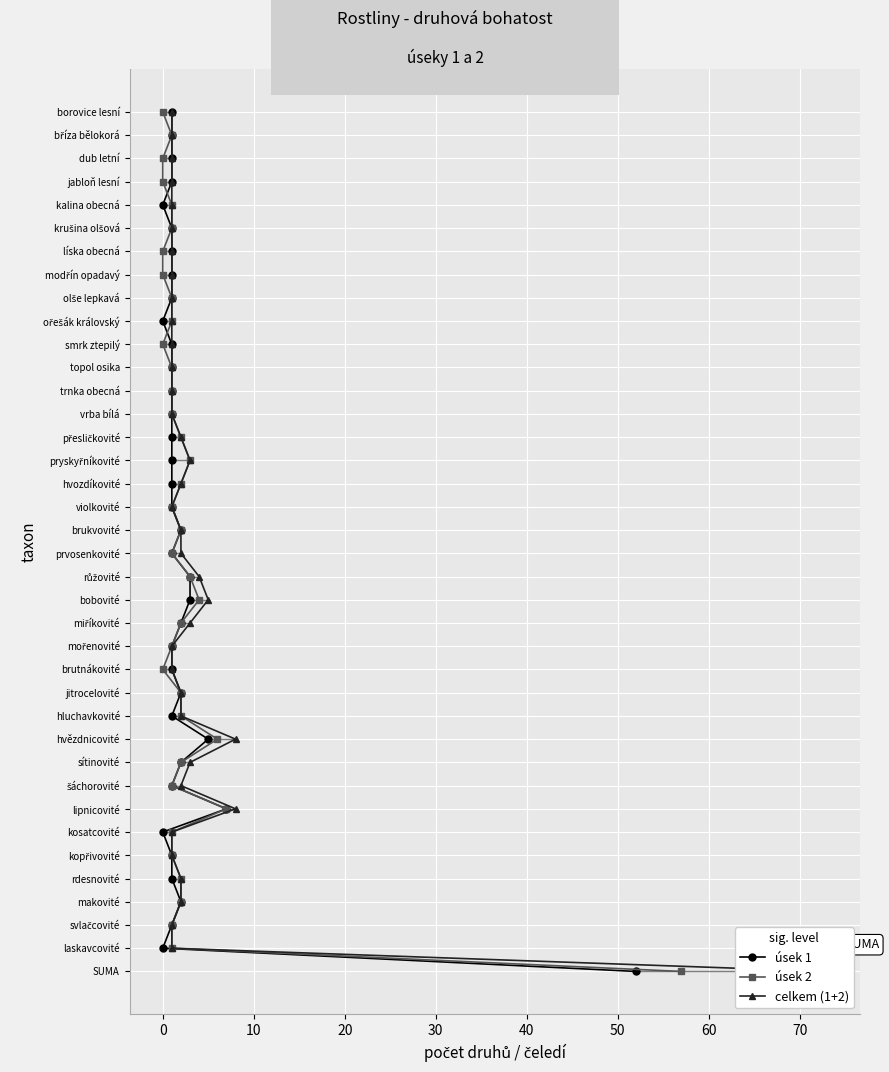

True or false: úsek 1 has more than 2 points higher than both neighbors.

False